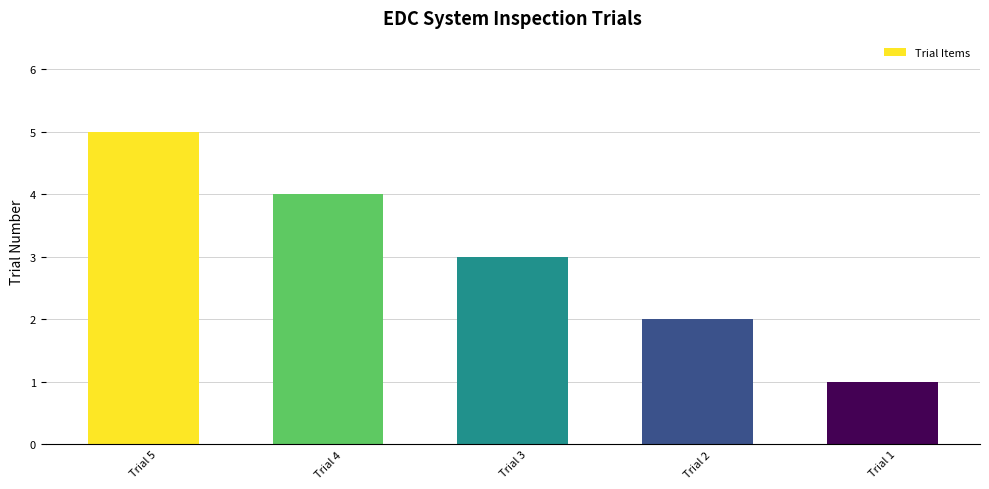

The value at Trial 5 is 1. True or false?

False